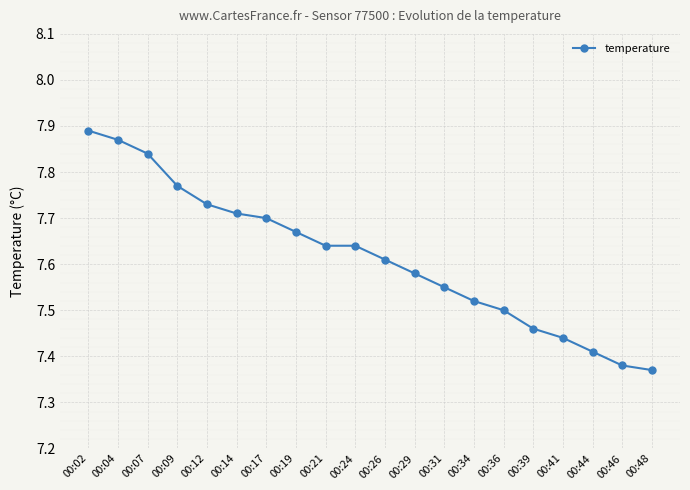

The value at 00:31 is 7.5. True or false?

True